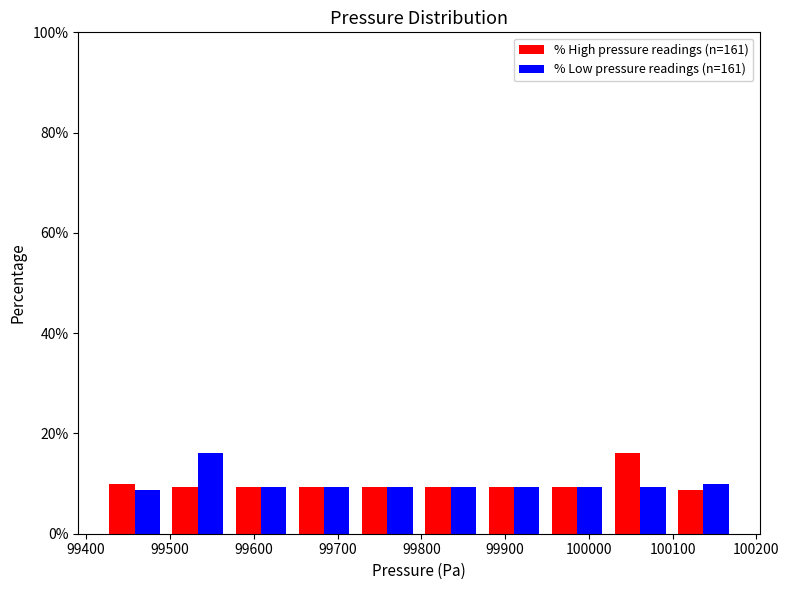

Reading left to right, list every range on the x-axis with the height of the bar of each series over it. Neither the bar edges nor the heights are printed on the chart, so give them approximately, as read against the axes.

99420 to 99500: % High pressure readings (n=161)=10	% Low pressure readings (n=161)=8
99500 to 99570: % High pressure readings (n=161)=10	% Low pressure readings (n=161)=16
99570 to 99650: % High pressure readings (n=161)=10	% Low pressure readings (n=161)=10
99650 to 99720: % High pressure readings (n=161)=10	% Low pressure readings (n=161)=10
99720 to 99800: % High pressure readings (n=161)=10	% Low pressure readings (n=161)=10
99800 to 99870: % High pressure readings (n=161)=10	% Low pressure readings (n=161)=10
99870 to 99950: % High pressure readings (n=161)=10	% Low pressure readings (n=161)=10
99950 to 100020: % High pressure readings (n=161)=10	% Low pressure readings (n=161)=10
100020 to 100100: % High pressure readings (n=161)=16	% Low pressure readings (n=161)=10
100100 to 100170: % High pressure readings (n=161)=8	% Low pressure readings (n=161)=10